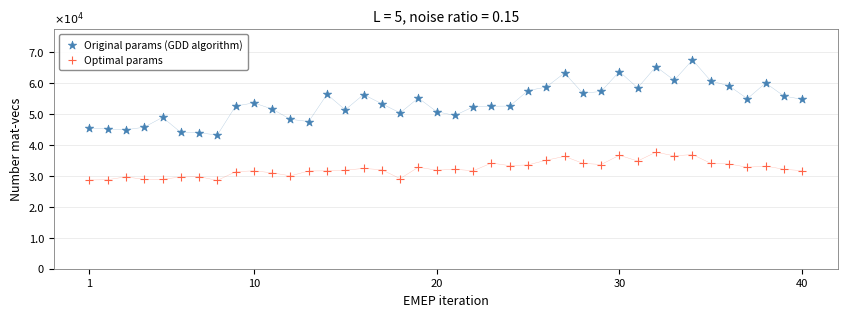

What are all the series names shown in the legend?

Original params (GDD algorithm), Optimal params